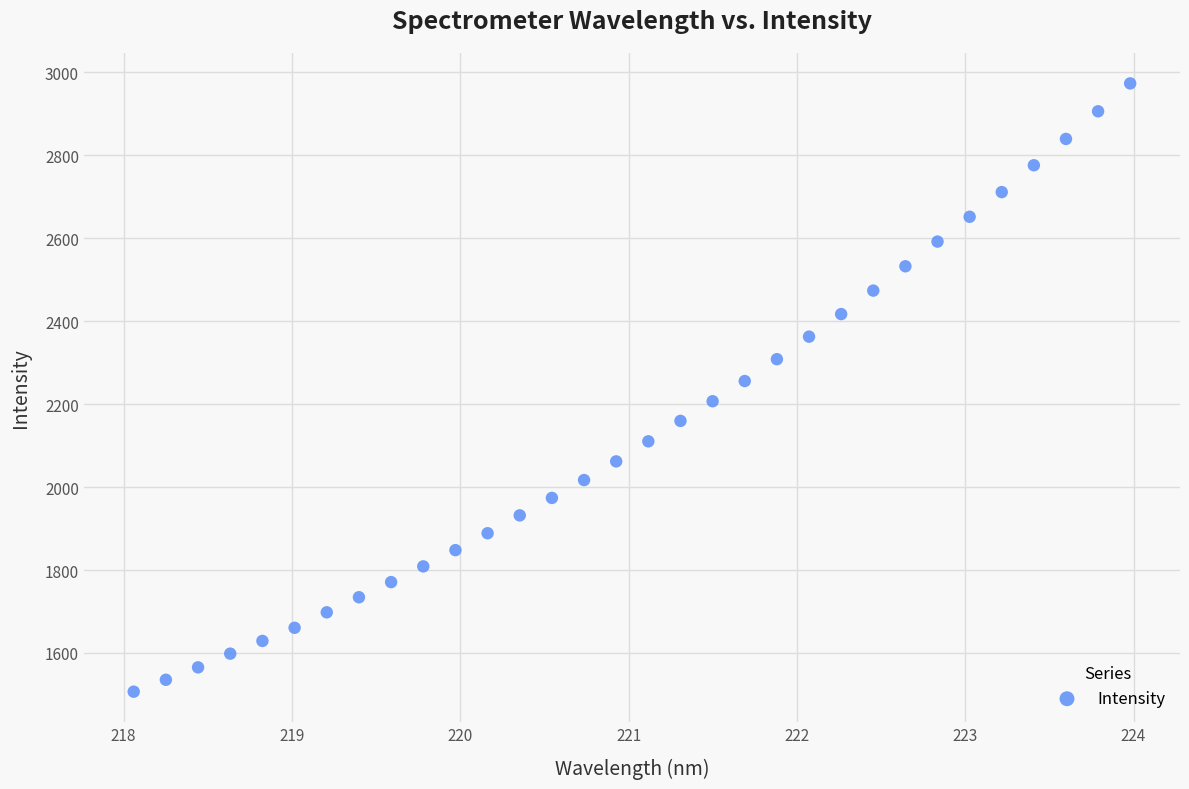

What is the range of X values (max minus min)?

5.9